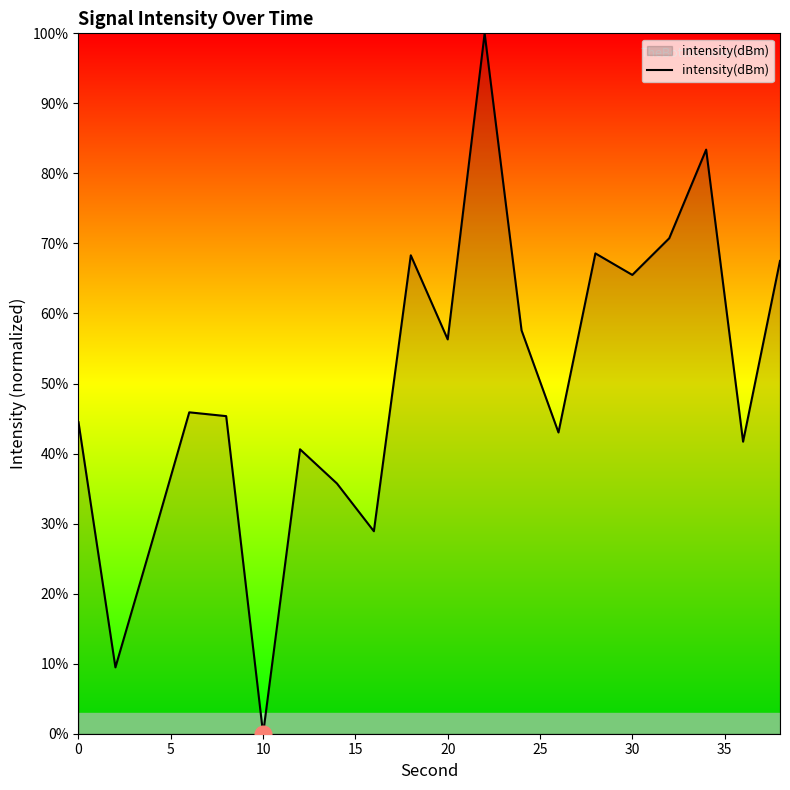

What is the greatest value displayed?

100.0